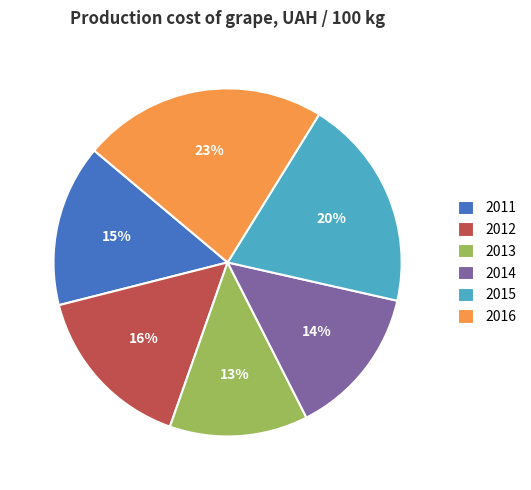

Is it true that 2012 is 16% of the pie?

True